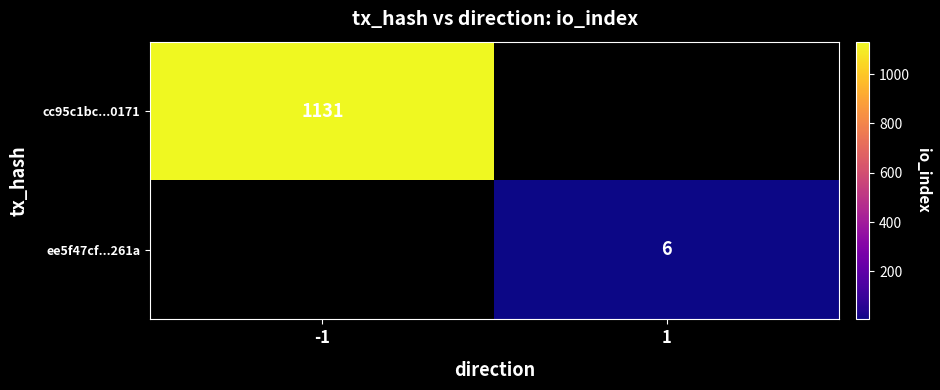

At how many categories does at least one series exceed 195?

1